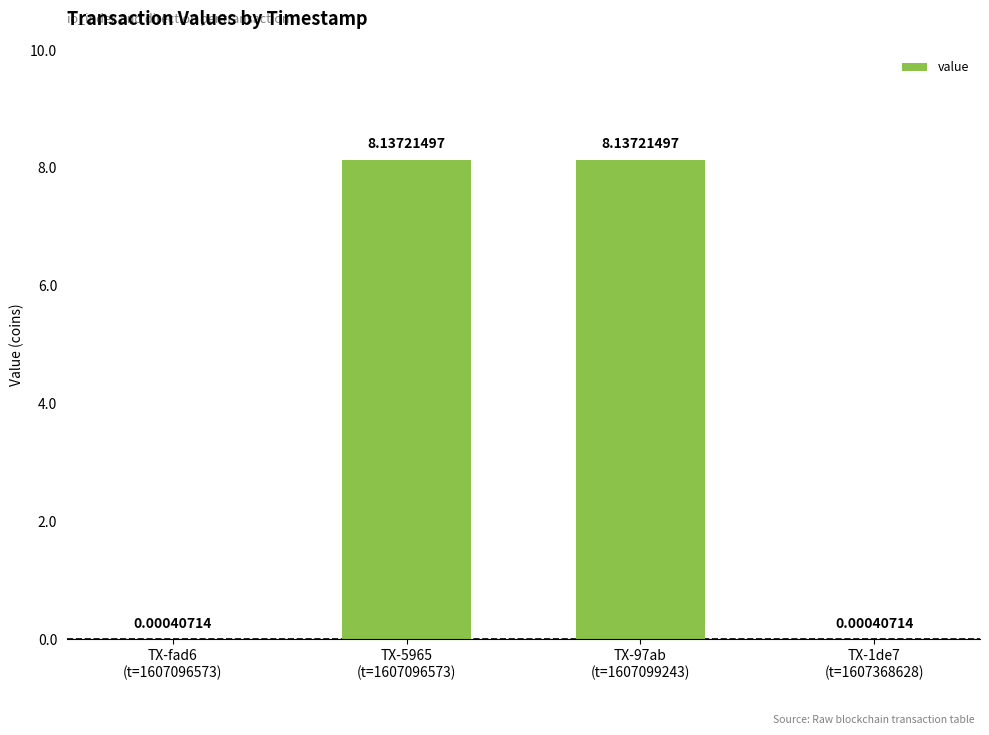

What is the sum of all values?

16.3